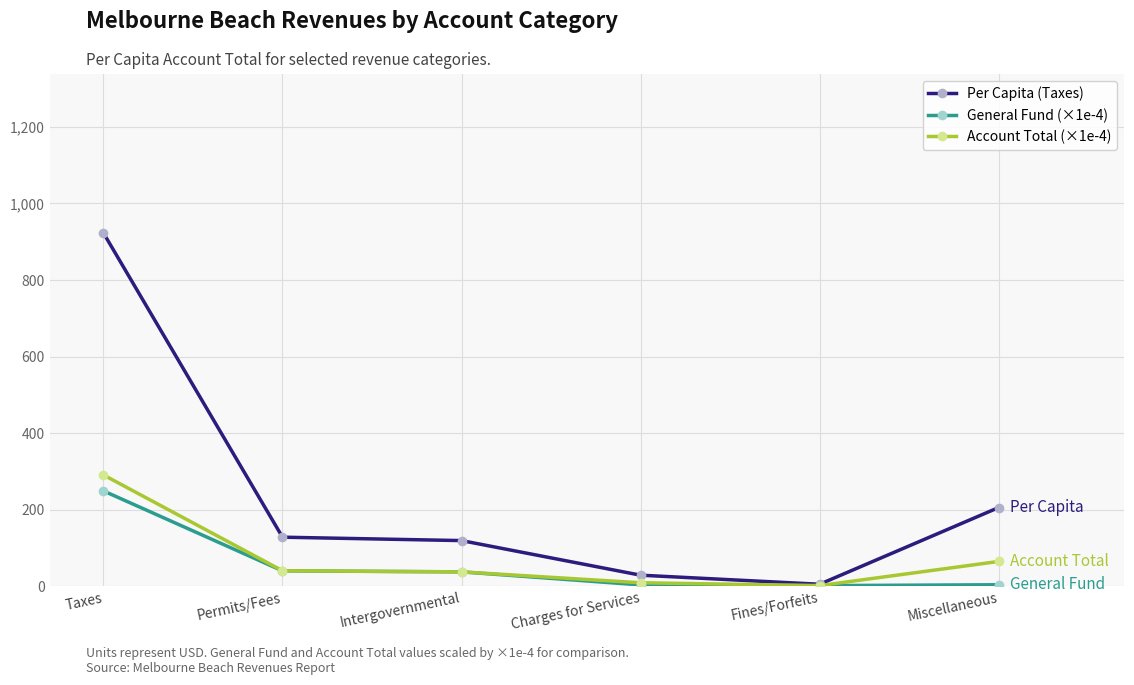

Where does the Account Total (×1e-4) series first go above 40?

Taxes